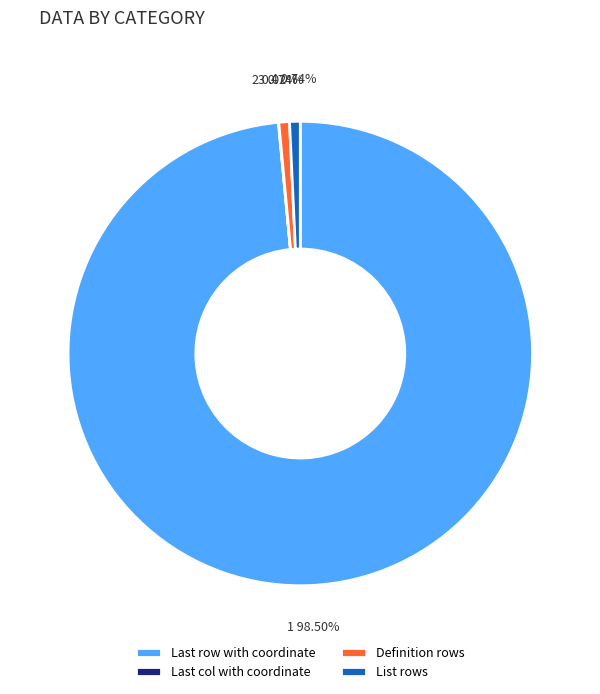

Does List rows account for over 50% of the chart?

No